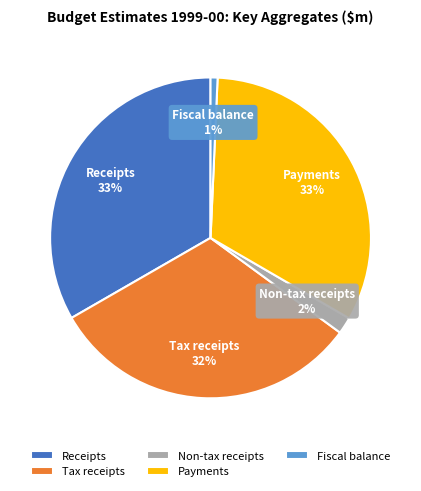

Is there a majority slice in this chart?

No